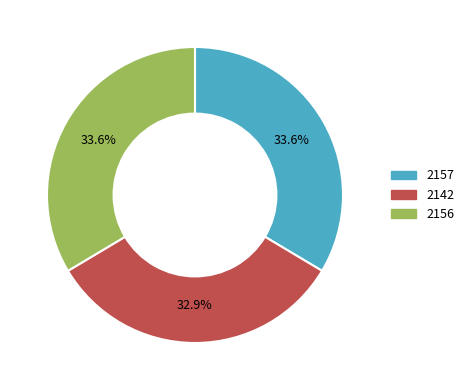

What percentage is the 2142 slice, to the nearest percent?

33%